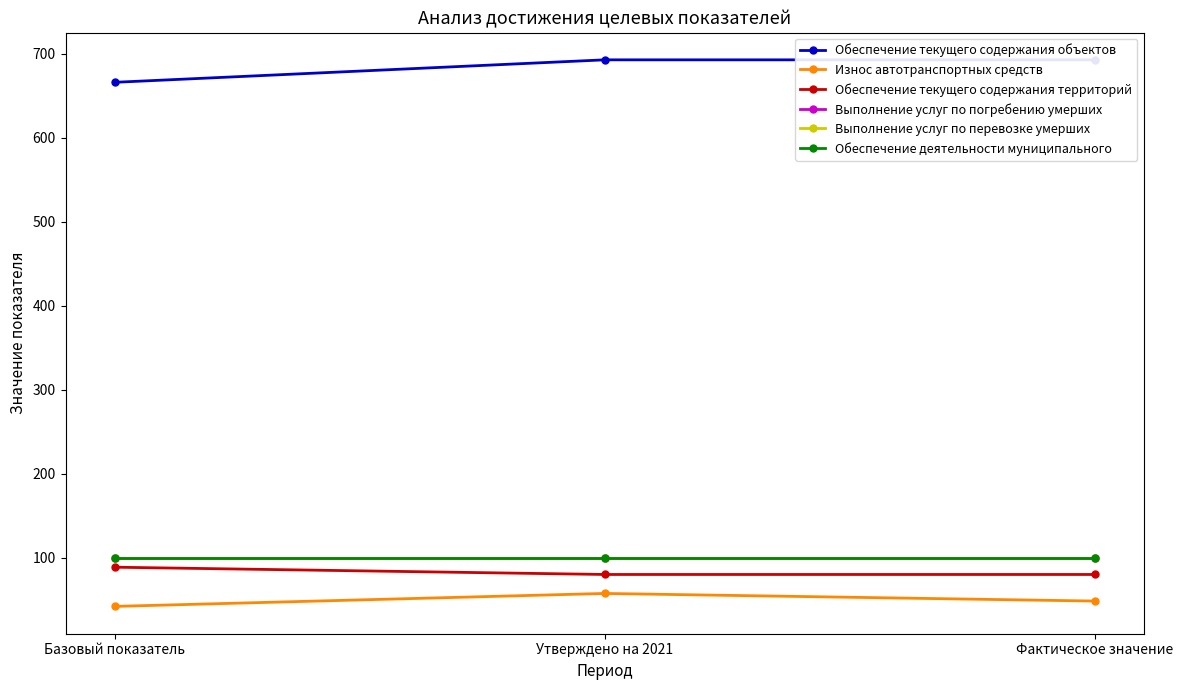

Which series has the widest spread of values?

Обеспечение текущего содержания объектов